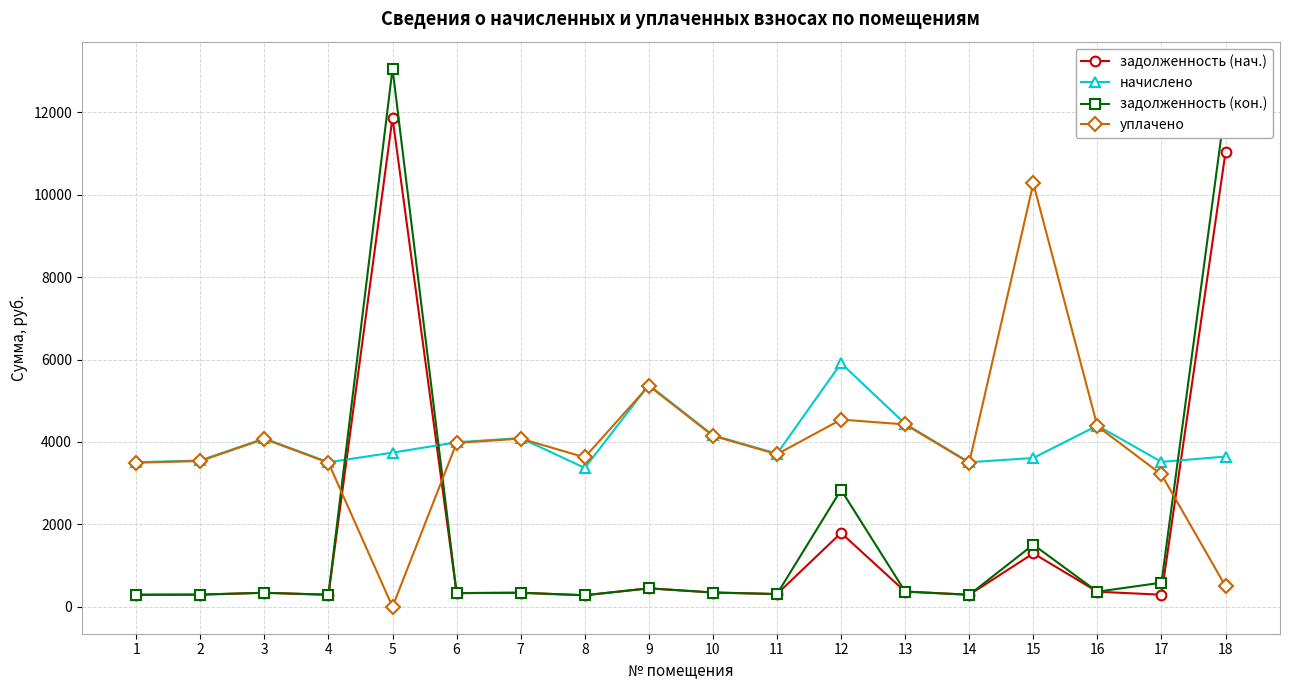

What is the difference between the highest and lowest values at 17?

3223.4